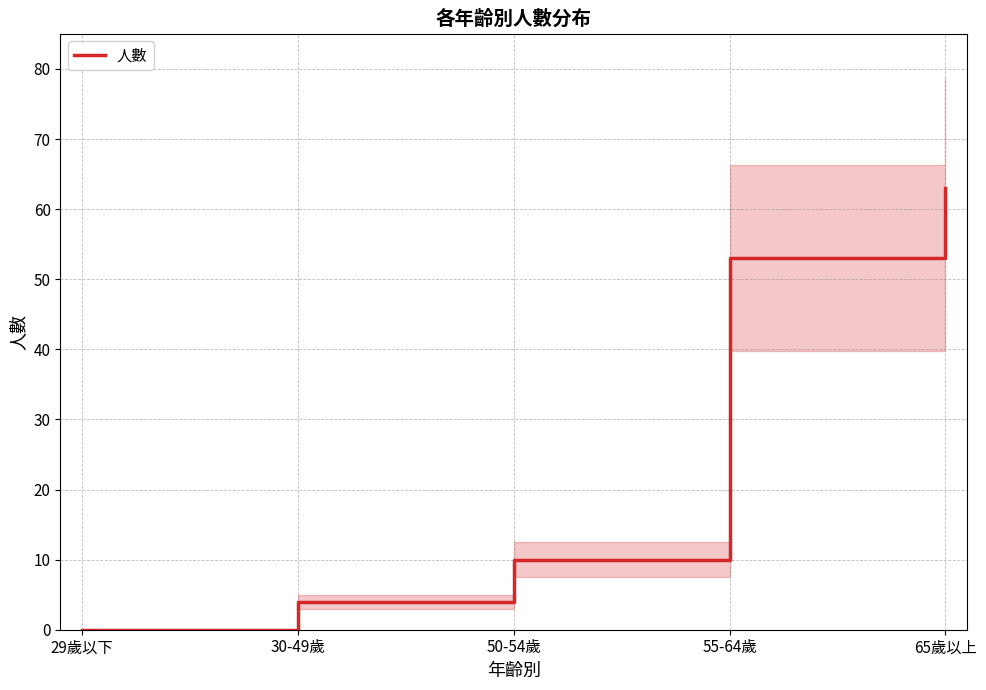

Does the chart have visible grid lines?

Yes